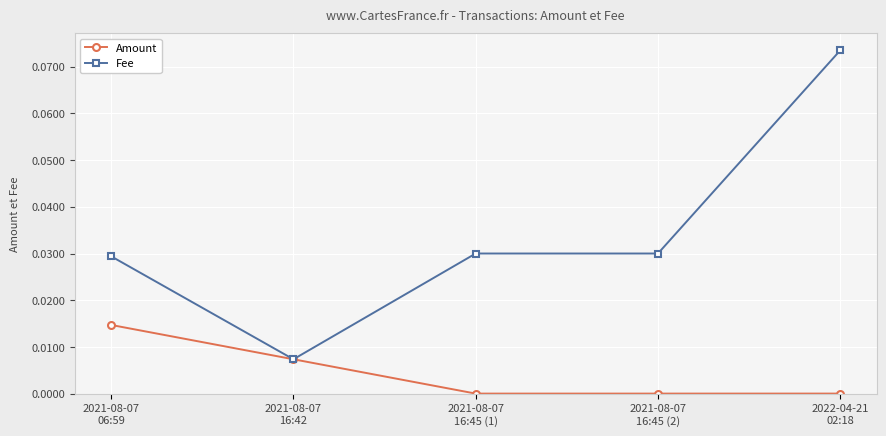

What is the label of the 3rd point from the right?

2021-08-07
16:45 (1)